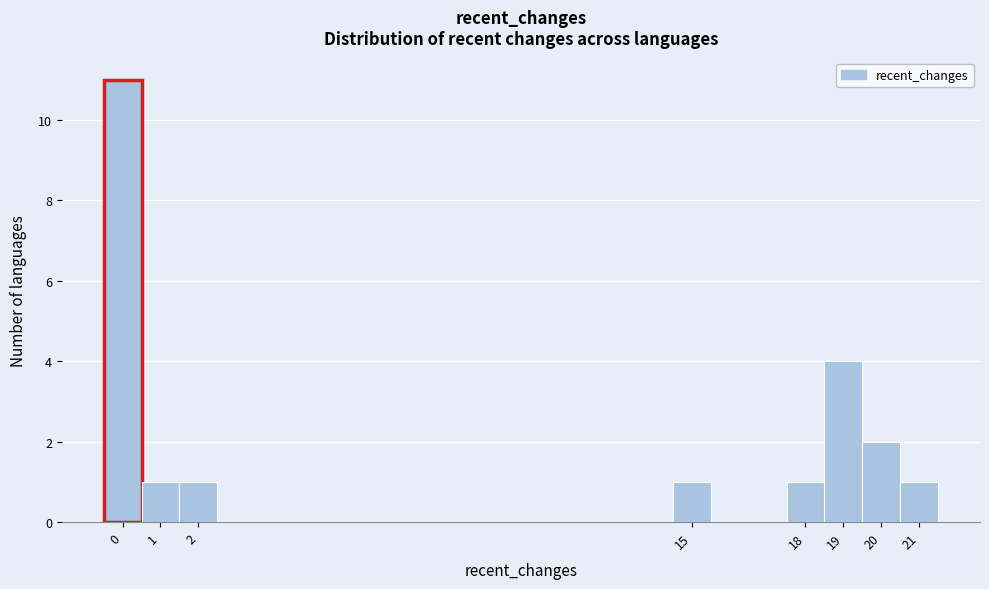

Over which range of the x-axis is the bar tallest?

-0.5 to 0.5